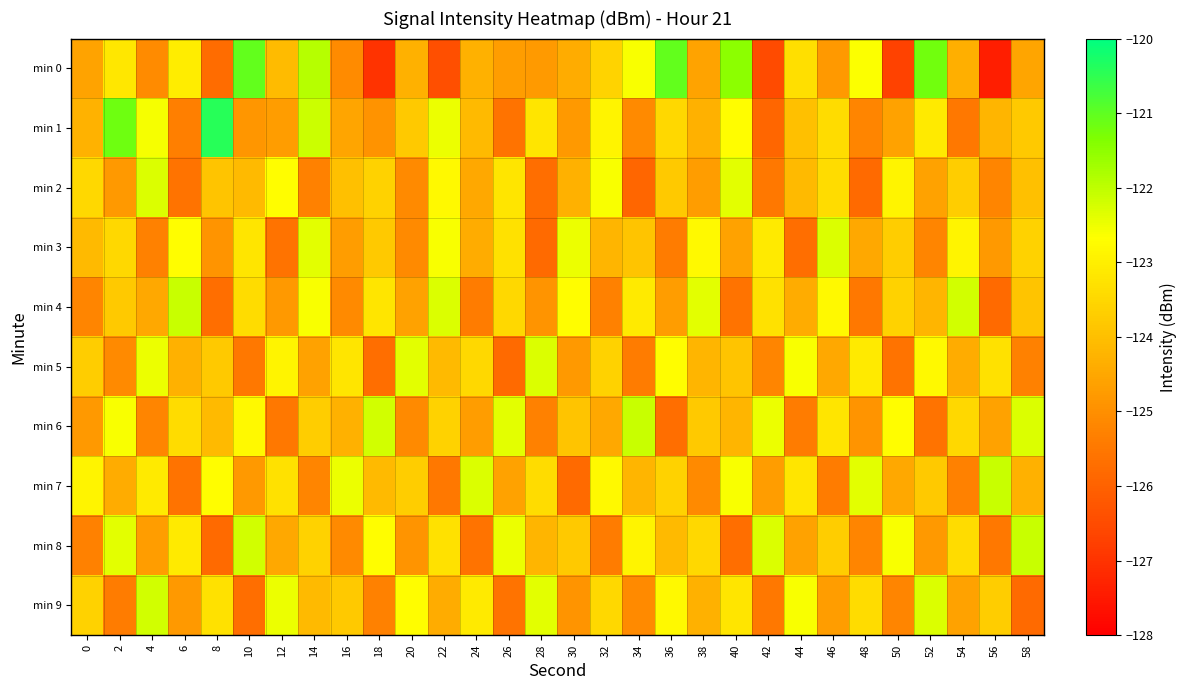

Reading left to right, extract all data points from this chart.

min 0: 0=-124.6	2=-123.2	4=-125.1	6=-123.0	8=-125.8	10=-121.1	12=-124.1	14=-121.9	16=-125.1	18=-127.0	20=-124.3	22=-126.4	24=-124.3	26=-124.7	28=-124.8	30=-124.4	32=-123.6	34=-122.6	36=-121.1	38=-124.6	40=-121.5	42=-126.5	44=-123.3	46=-124.8	48=-122.6	50=-126.7	52=-121.2	54=-124.3	56=-127.4	58=-124.5
min 1: 0=-124.3	2=-121.2	4=-122.6	6=-125.3	8=-120.4	10=-124.8	12=-124.7	14=-122.1	16=-124.6	18=-124.9	20=-123.8	22=-122.5	24=-124.1	26=-125.6	28=-123.2	30=-124.8	32=-122.9	34=-125.1	36=-123.5	38=-124.3	40=-122.7	42=-125.9	44=-124.0	46=-123.4	48=-125.2	50=-124.6	52=-123.1	54=-125.5	56=-124.2	58=-123.8
min 2: 0=-123.5	2=-124.8	4=-122.3	6=-125.6	8=-123.9	10=-124.1	12=-122.7	14=-125.3	16=-124.0	18=-123.6	20=-125.1	22=-122.8	24=-124.5	26=-123.2	28=-125.7	30=-124.3	32=-122.6	34=-125.9	36=-123.8	38=-124.7	40=-122.4	42=-125.5	44=-124.1	46=-123.4	48=-125.8	50=-122.9	52=-124.6	54=-123.7	56=-125.2	58=-124.0
min 3: 0=-124.1	2=-123.5	4=-125.3	6=-122.7	8=-124.9	10=-123.2	12=-125.6	14=-122.4	16=-124.7	18=-123.8	20=-125.1	22=-122.6	24=-124.4	26=-123.3	28=-125.8	30=-122.5	32=-124.2	34=-123.9	36=-125.4	38=-122.8	40=-124.6	42=-123.1	44=-125.7	46=-122.3	48=-124.5	50=-123.7	52=-125.2	54=-122.9	56=-124.8	58=-123.6
min 4: 0=-125.2	2=-123.8	4=-124.5	6=-122.1	8=-125.7	10=-123.4	12=-124.8	14=-122.6	16=-125.1	18=-123.2	20=-124.6	22=-122.3	24=-125.4	26=-123.5	28=-124.9	30=-122.7	32=-125.3	34=-123.1	36=-124.7	38=-122.4	40=-125.6	42=-123.3	44=-124.4	46=-122.8	48=-125.5	50=-123.6	52=-124.2	54=-122.2	56=-125.8	58=-123.9
min 5: 0=-123.7	2=-125.1	4=-122.5	6=-124.3	8=-123.8	10=-125.5	12=-122.9	14=-124.6	16=-123.2	18=-125.7	20=-122.4	22=-124.1	24=-123.5	26=-125.8	28=-122.3	30=-124.8	32=-123.6	34=-125.4	36=-122.7	38=-124.2	40=-123.9	42=-125.2	44=-122.6	46=-124.5	48=-123.1	50=-125.6	52=-122.8	54=-124.4	56=-123.3	58=-125.3
min 6: 0=-124.8	2=-122.6	4=-125.2	6=-123.4	8=-124.1	10=-122.8	12=-125.5	14=-123.7	16=-124.3	18=-122.2	20=-125.1	22=-123.6	24=-124.7	26=-122.4	28=-125.3	30=-123.9	32=-124.5	34=-122.1	36=-125.7	38=-123.8	40=-124.2	42=-122.5	44=-125.4	46=-123.2	48=-124.9	50=-122.7	52=-125.6	54=-123.5	56=-124.6	58=-122.3
min 7: 0=-122.9	2=-124.4	4=-123.1	6=-125.6	8=-122.7	10=-124.8	12=-123.3	14=-125.2	16=-122.5	18=-124.1	20=-123.7	22=-125.5	24=-122.3	26=-124.6	28=-123.4	30=-125.8	32=-122.8	34=-124.2	36=-123.6	38=-125.1	40=-122.6	42=-124.7	44=-123.2	46=-125.4	48=-122.4	50=-124.5	52=-123.8	54=-125.3	56=-122.1	58=-124.3
min 8: 0=-125.3	2=-122.4	4=-124.7	6=-123.1	8=-125.8	10=-122.2	12=-124.5	14=-123.6	16=-125.1	18=-122.7	20=-124.9	22=-123.3	24=-125.6	26=-122.5	28=-124.2	30=-123.8	32=-125.4	34=-122.9	36=-124.1	38=-123.5	40=-125.7	42=-122.3	44=-124.6	46=-123.7	48=-125.2	50=-122.6	52=-124.8	54=-123.4	56=-125.5	58=-122.1
min 9: 0=-123.6	2=-125.4	4=-122.2	6=-124.8	8=-123.3	10=-125.7	12=-122.5	14=-124.1	16=-123.8	18=-125.3	20=-122.7	22=-124.4	24=-123.1	26=-125.6	28=-122.4	30=-124.9	32=-123.5	34=-125.1	36=-122.8	38=-124.3	40=-123.2	42=-125.5	44=-122.6	46=-124.7	48=-123.4	50=-125.2	52=-122.3	54=-124.6	56=-123.7	58=-125.8